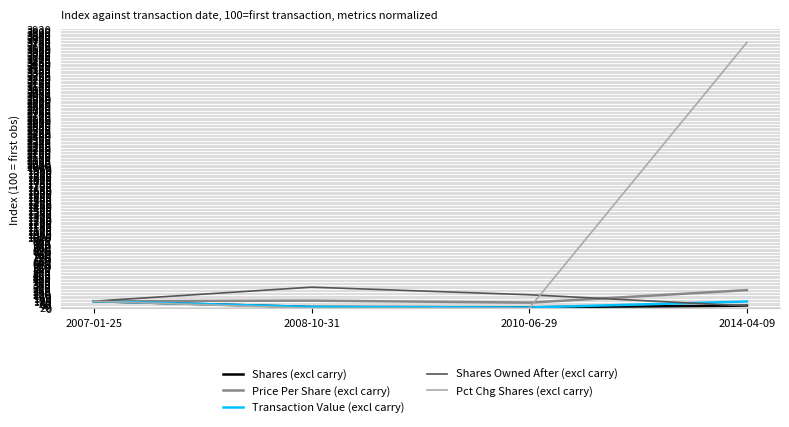

What is the sum of the Shares Owned After (excl carry) values at 2007-01-25 and 2008-10-31?

397.3